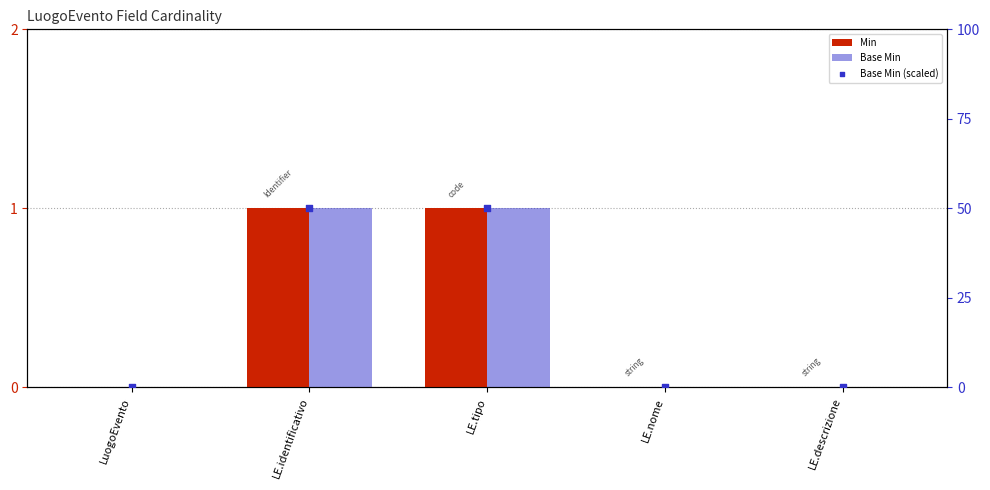

Which series has the largest Y range (max minus min)?

Base Min (scaled)